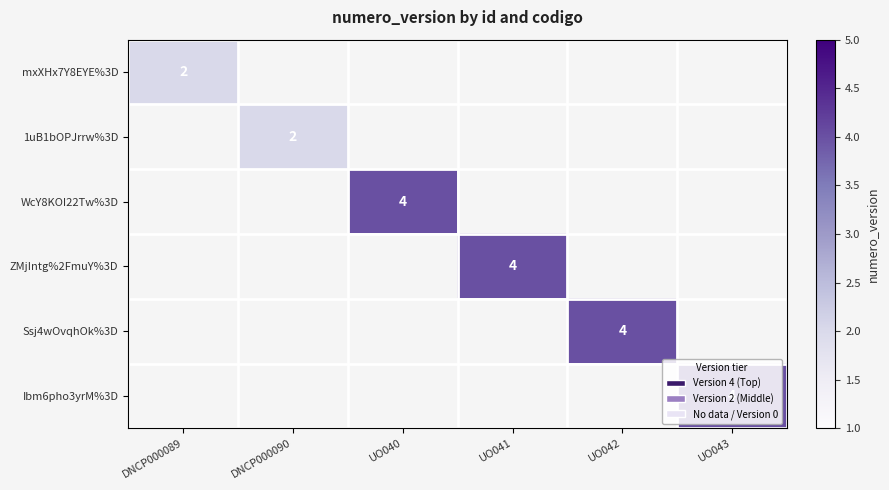

Is it true that mxXHx7Y8EYE%3D equals 3 at DNCP000089?

False